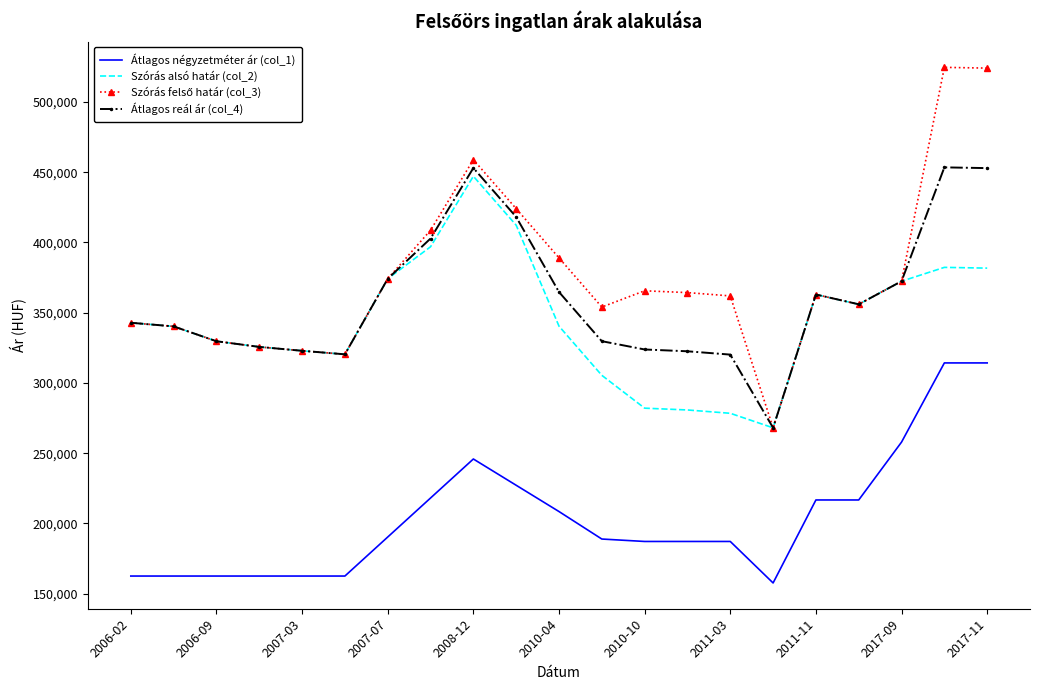

True or false: Átlagos reál ár (col_4) and Átlagos négyzetméter ár (col_1) intersect in this chart.

False